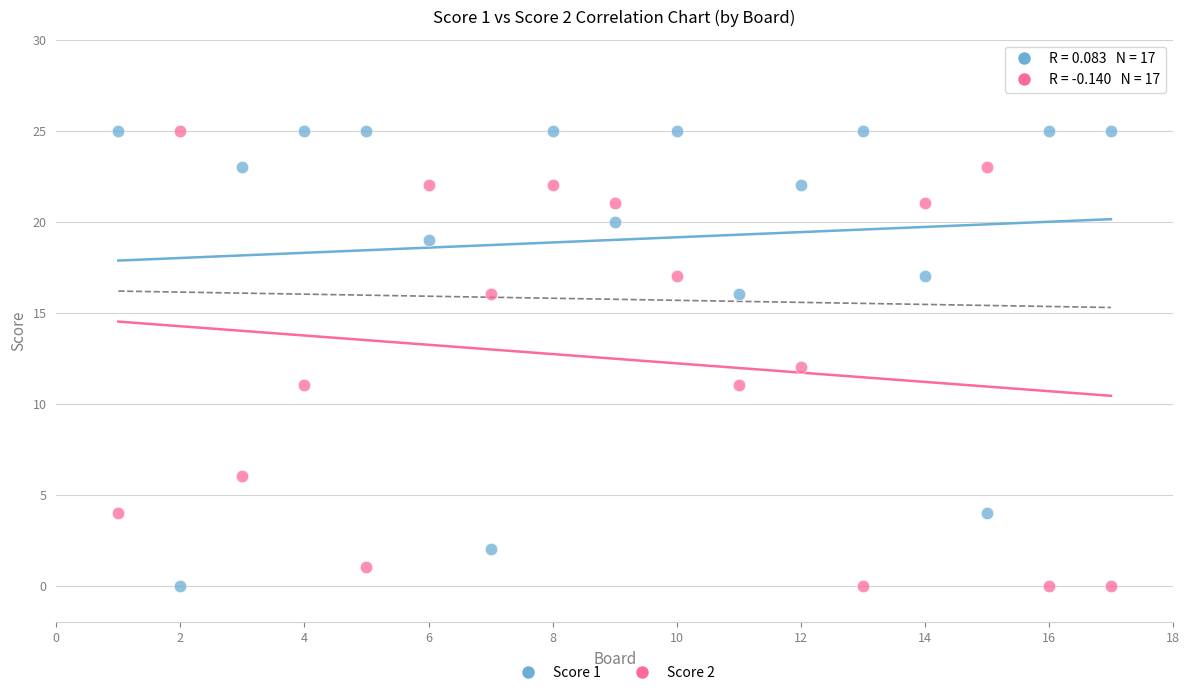

What is the X range (max minus min) for the scatter plot?

16